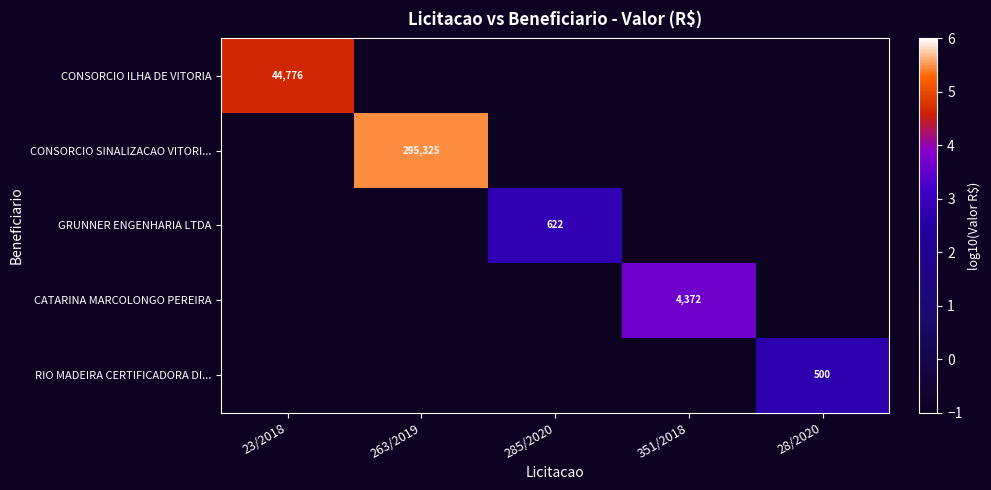

At which category is the sum across all series the highest?

263/2019